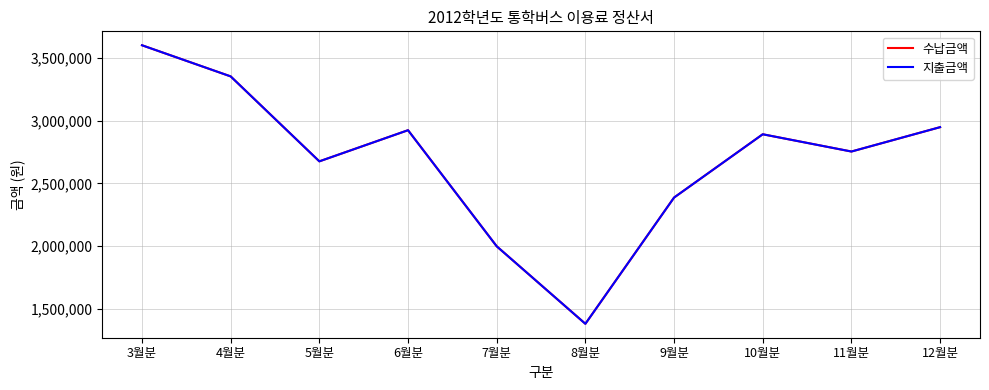

What is the sum of the 수납금액 values at 6월분 and 5월분?

5599800